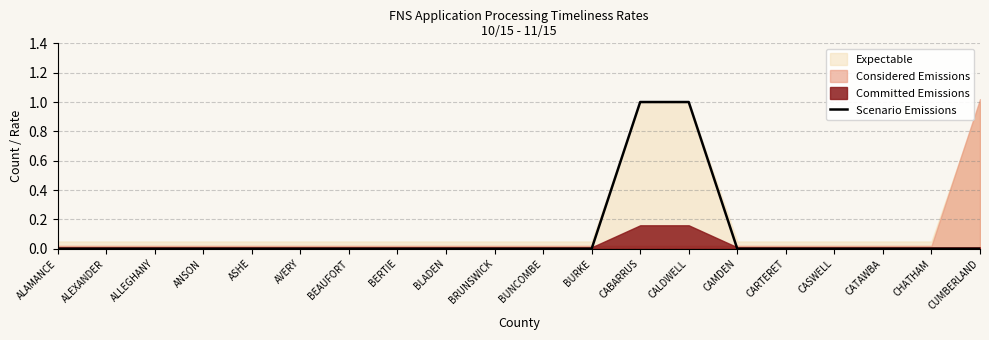

True or false: the data has more than 0 interior local peaks.

False